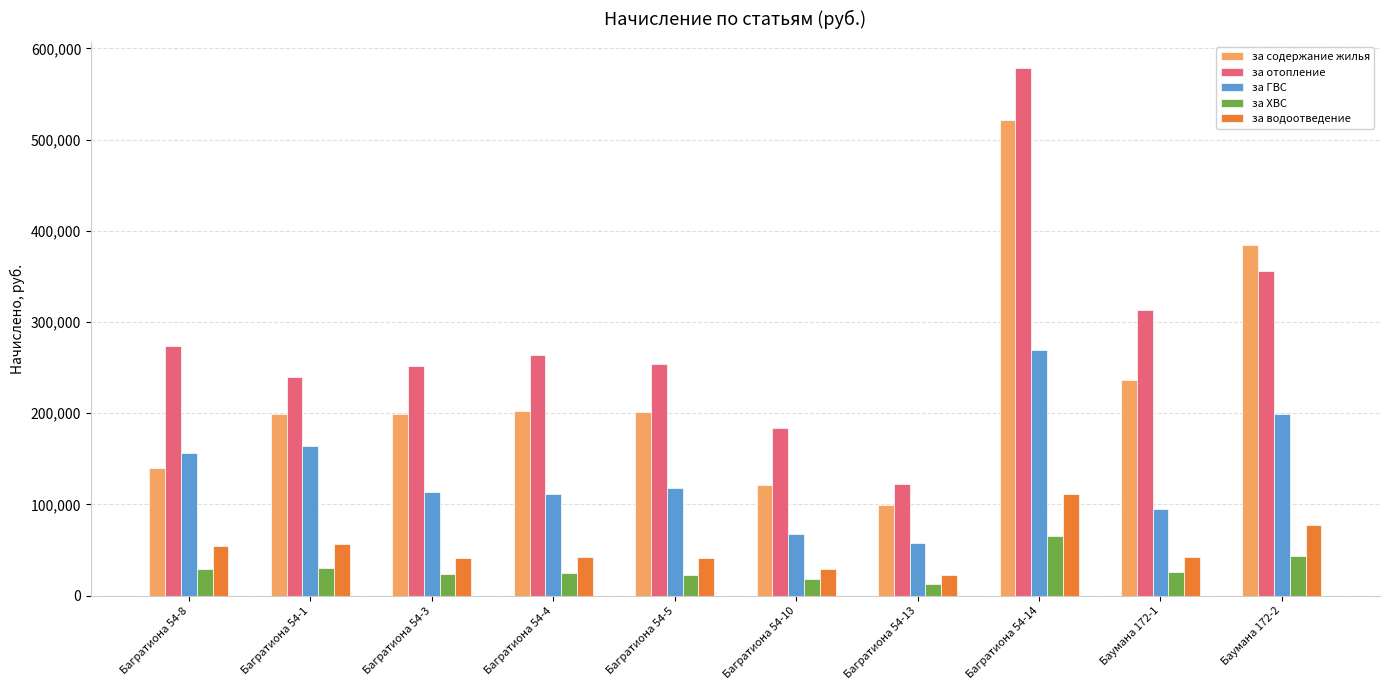

How many bars are there in each group?

5